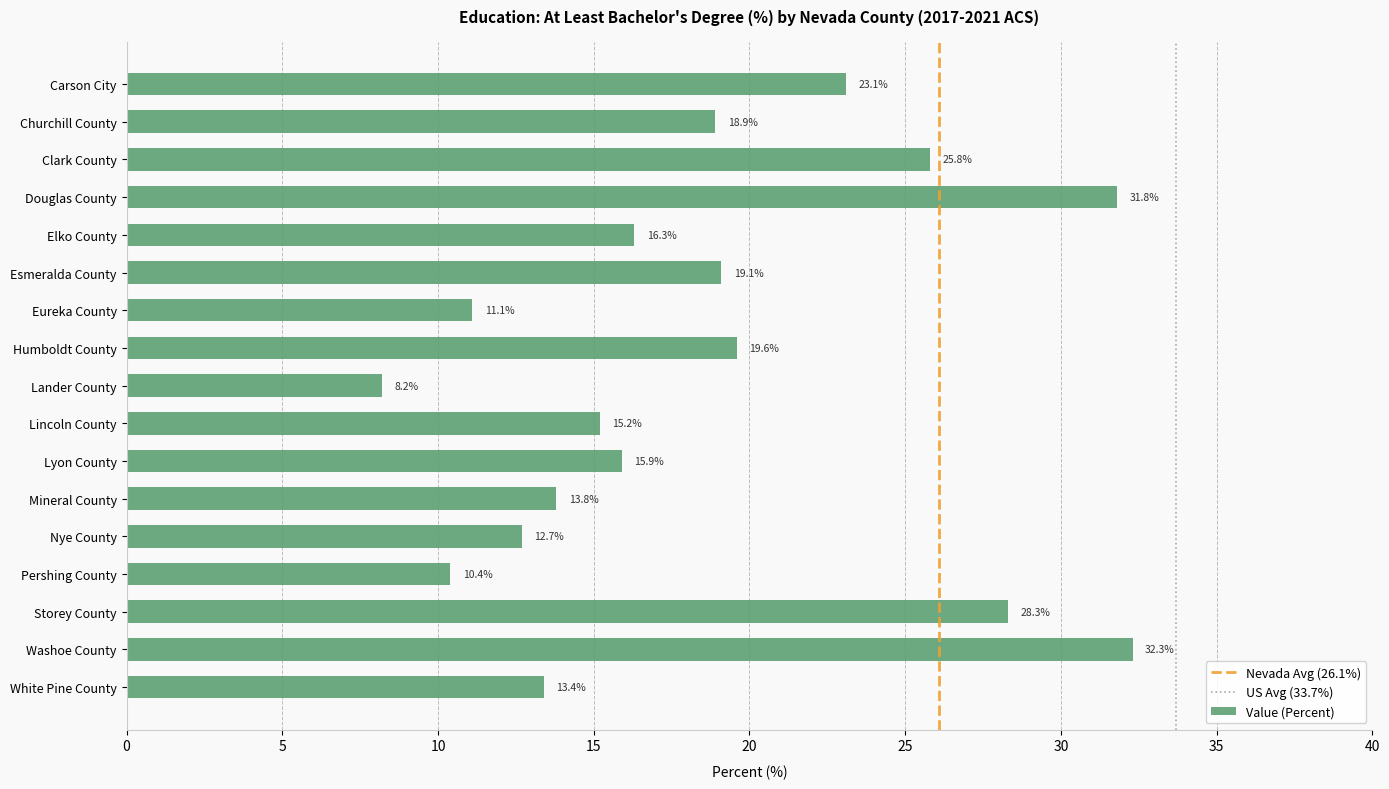

Between Douglas County and Churchill County, which is larger?

Douglas County